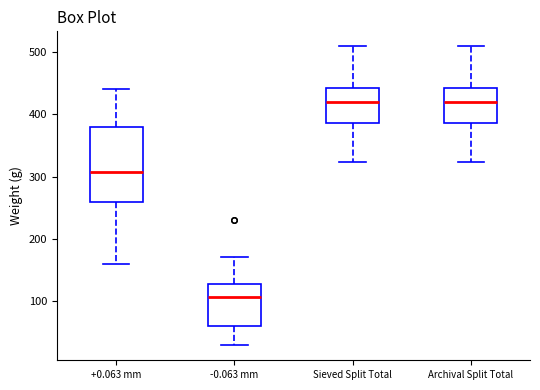

Which box is the tallest, from its lower edge to its upper edge?

+0.063 mm